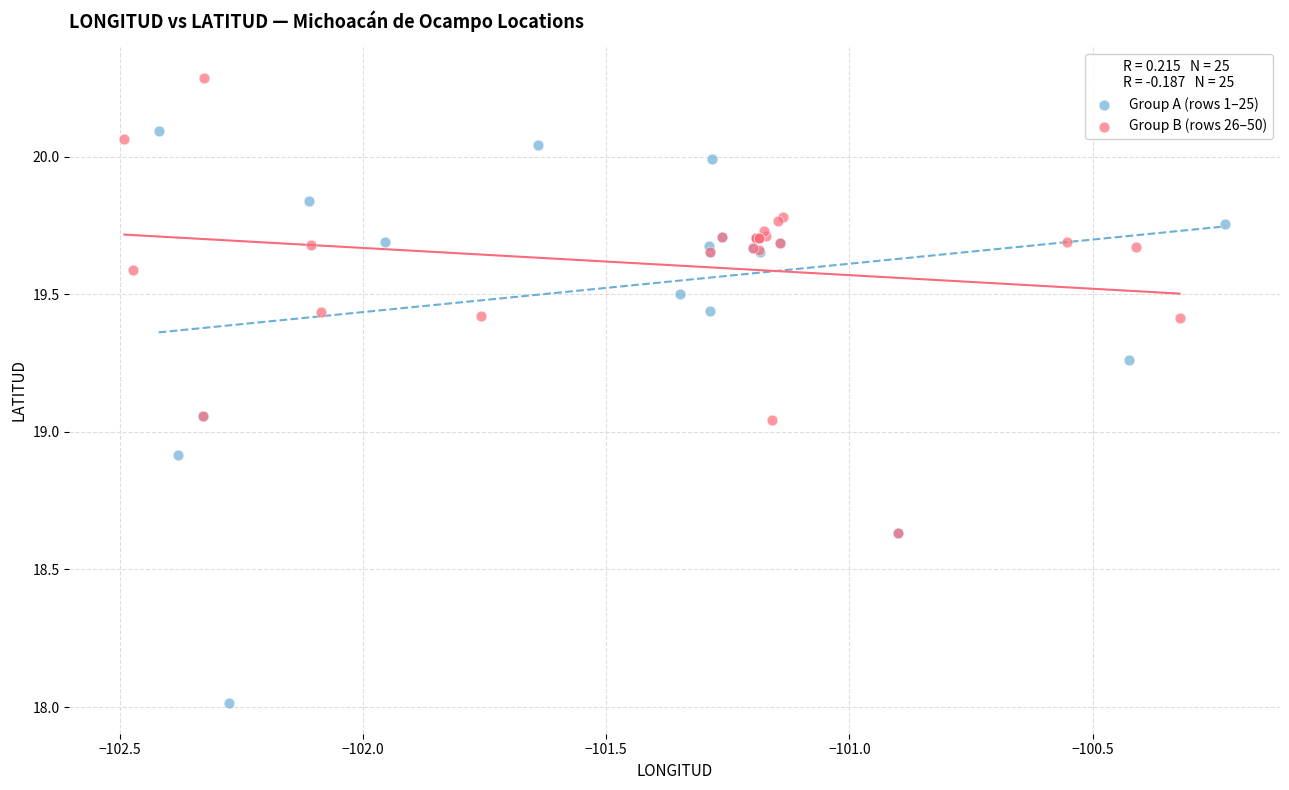

Which series has the largest Y range (max minus min)?

Group A (rows 1–25)